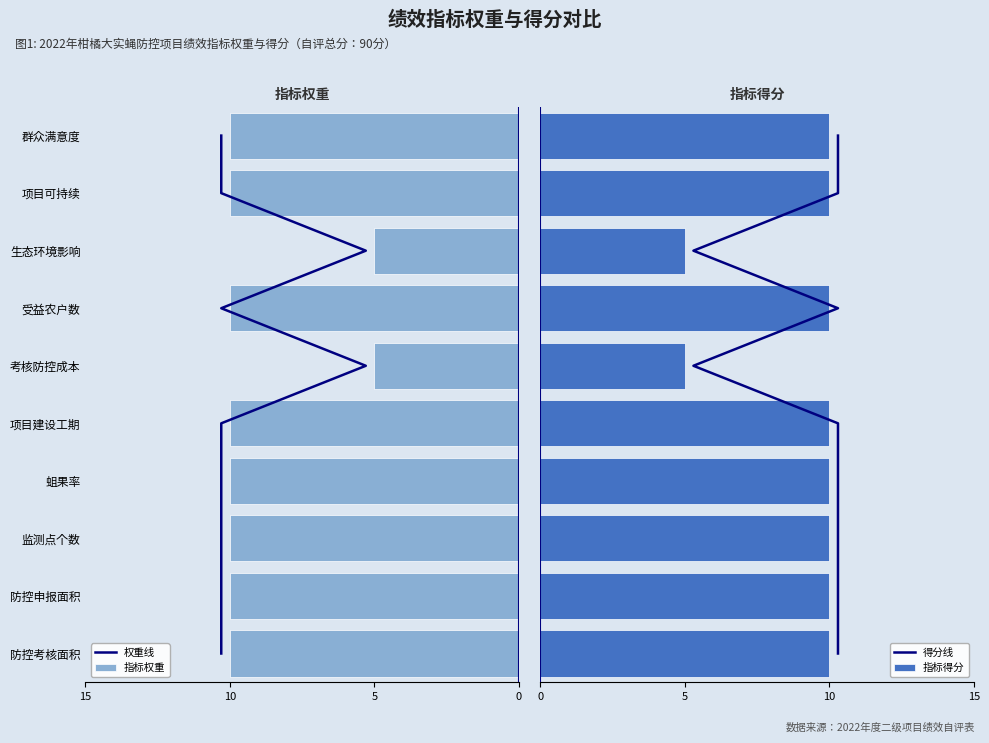

What is the maximum value for 指标得分?

10